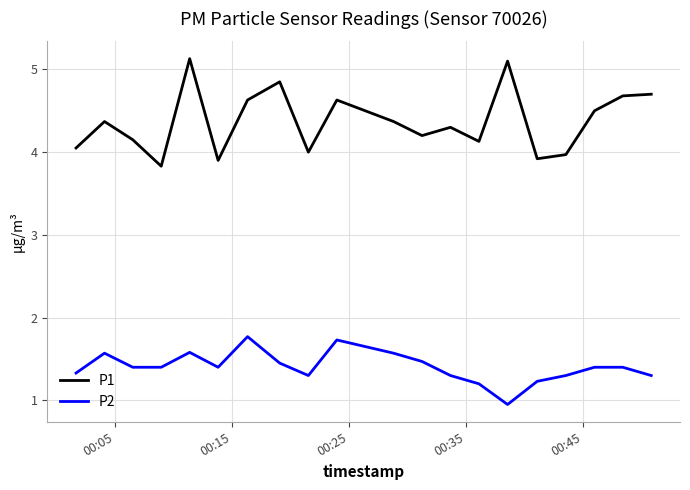

True or false: P1 and P2 intersect in this chart.

False